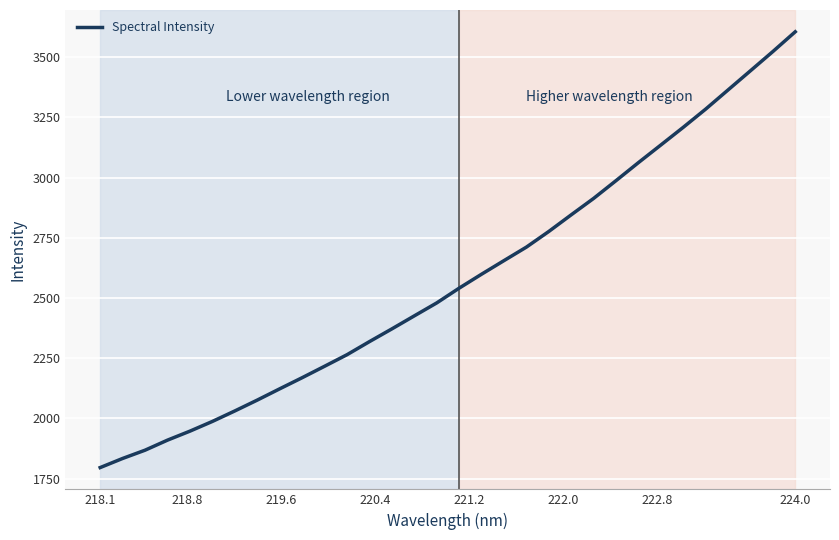

Does the chart display data point markers on the line(s)?

No